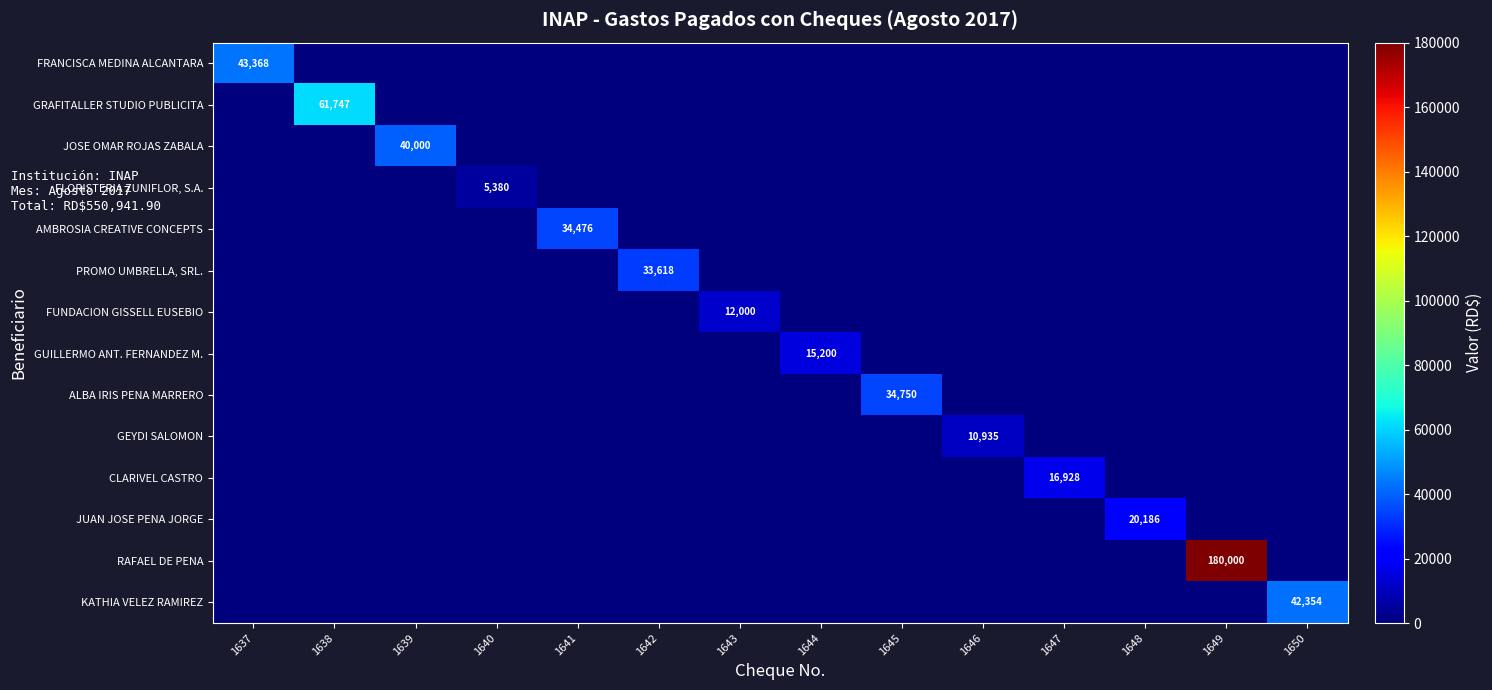

True or false: AMBROSIA CREATIVE CONCEPTS has a value of 45931 at 1641.

False